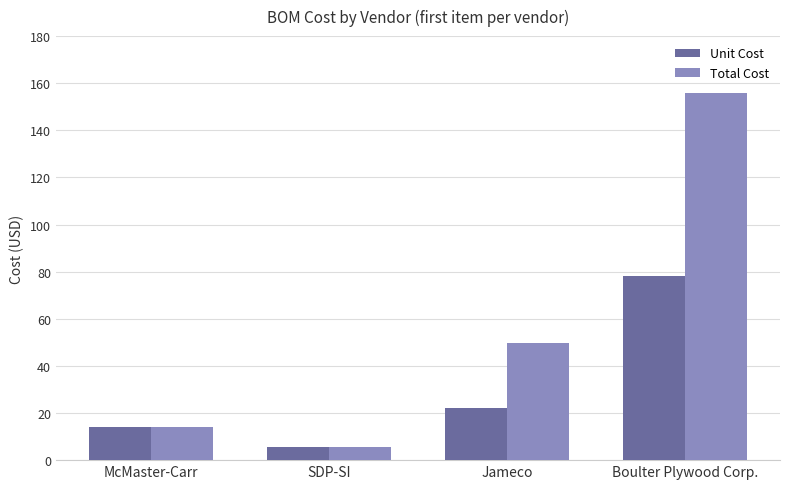

Which category has the lowest value in the Total Cost series?

SDP-SI